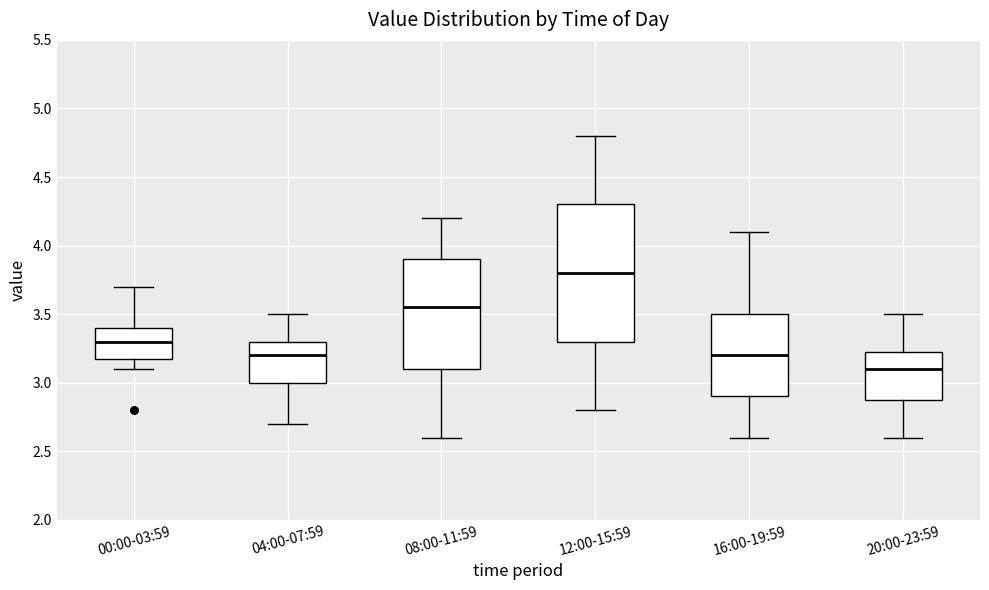

Which box is the tallest, from its lower edge to its upper edge?

12:00-15:59